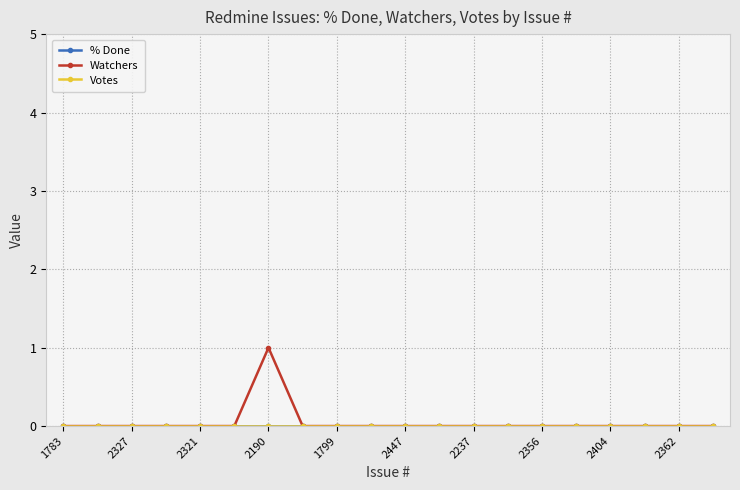

Does the chart have visible grid lines?

Yes